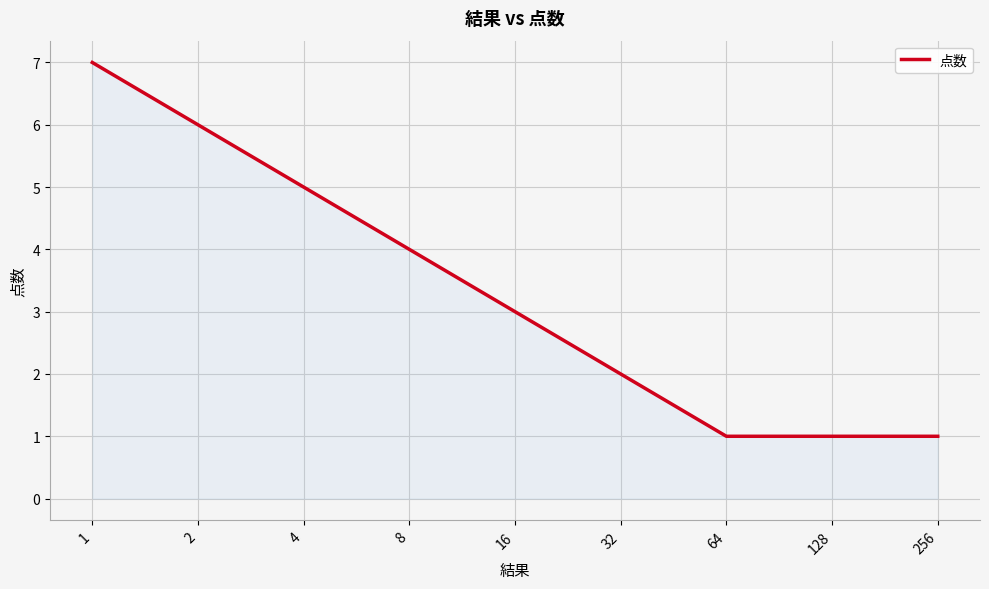

What is the average value?

3